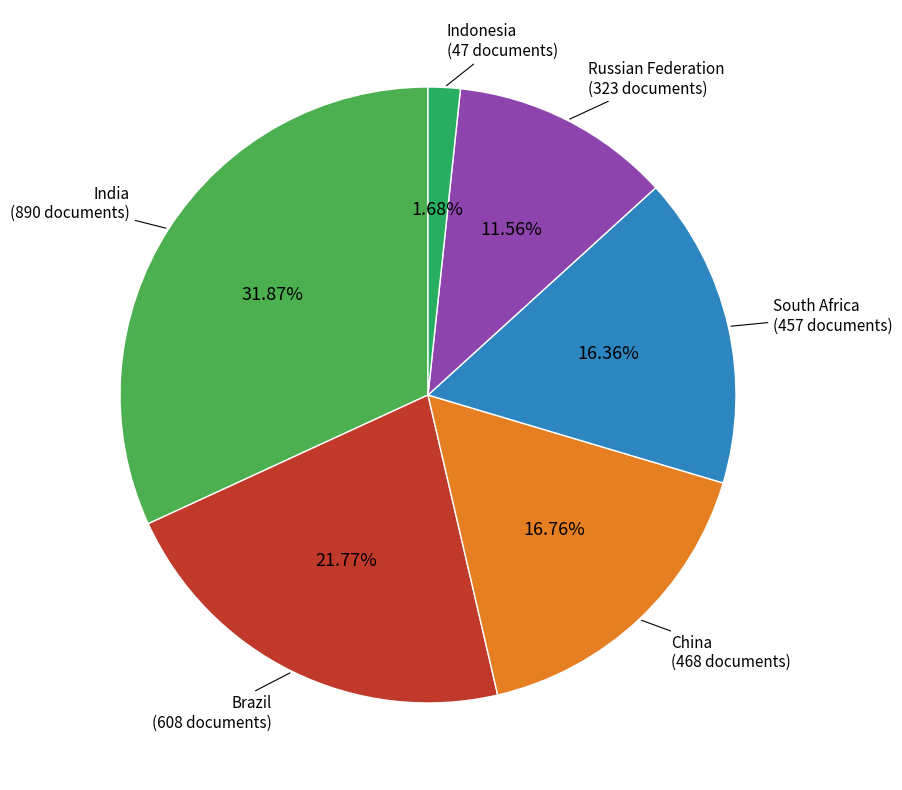

Does any single category account for the majority?

No